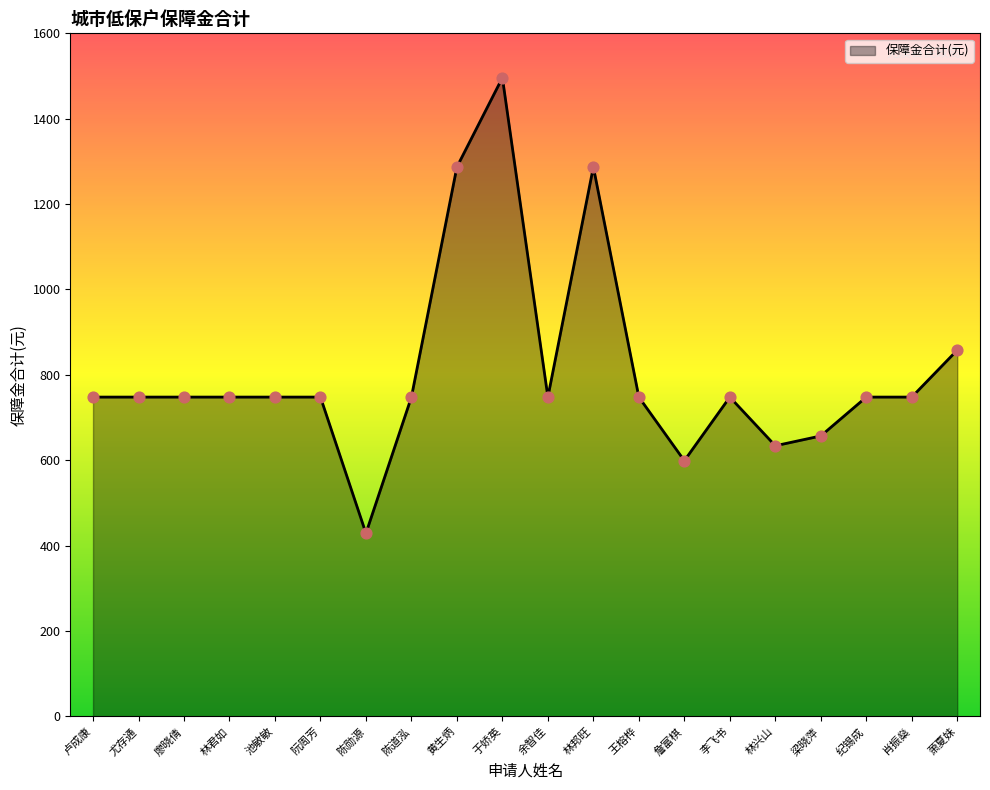

What is the ratio of the value at 陈道泓 to the value at 廖晓倩?

1.0